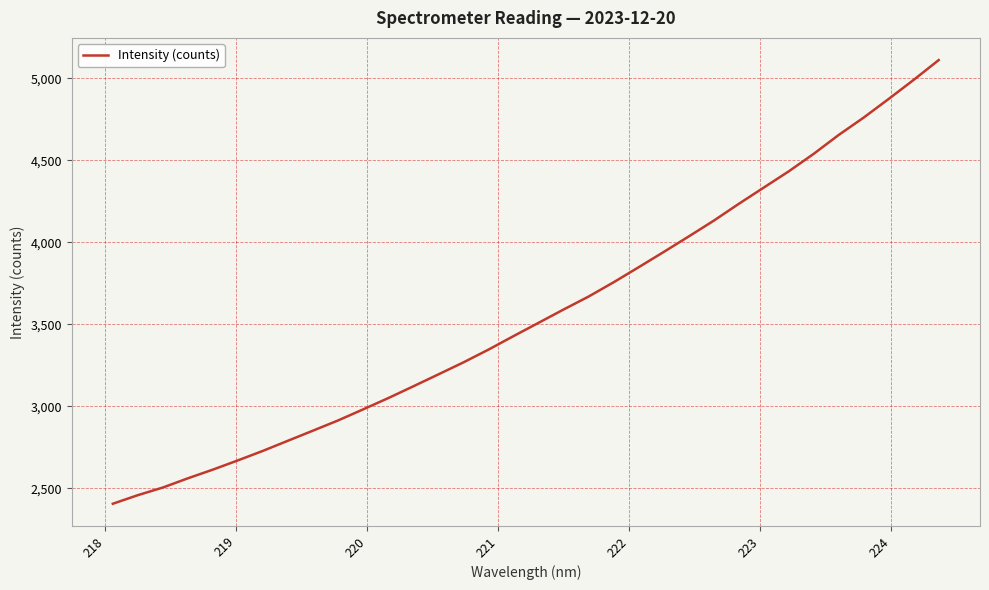

What is the smallest value displayed?

2406.5